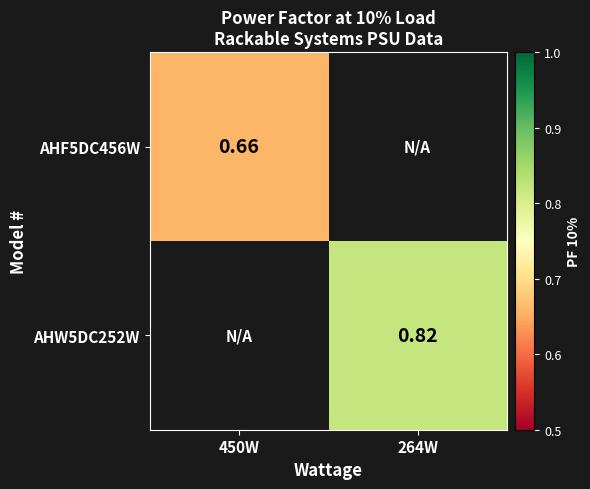

Which category has the lowest value in the AHF5DC456W series?

450W